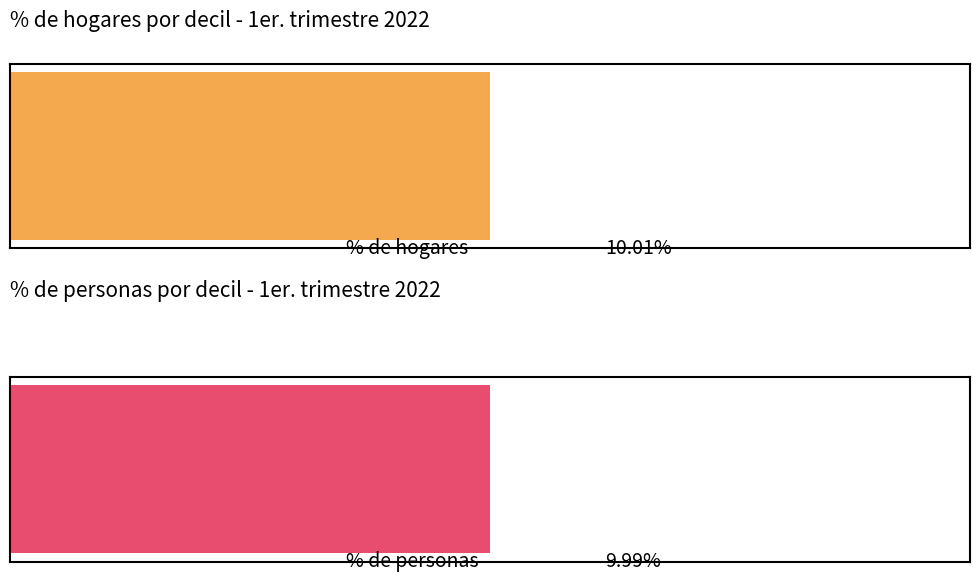

Are the bars grouped side by side (vs. stacked)?

Yes